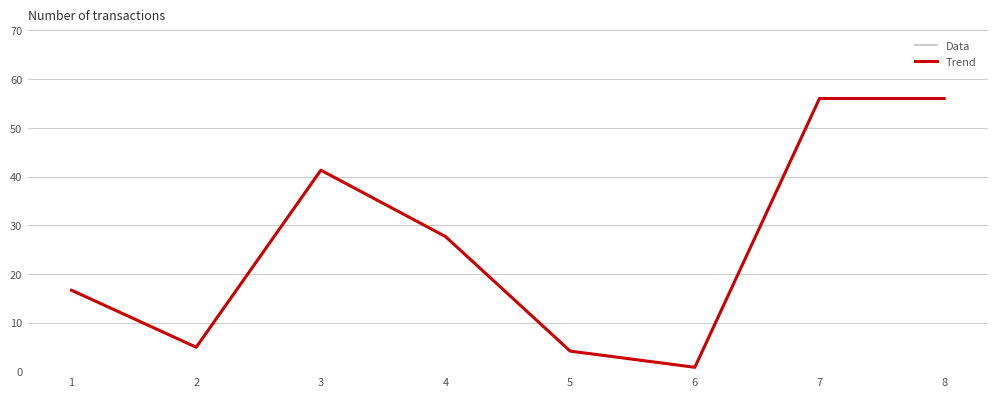

Between 6 and 8, which series saw the biggest shift?

Trend